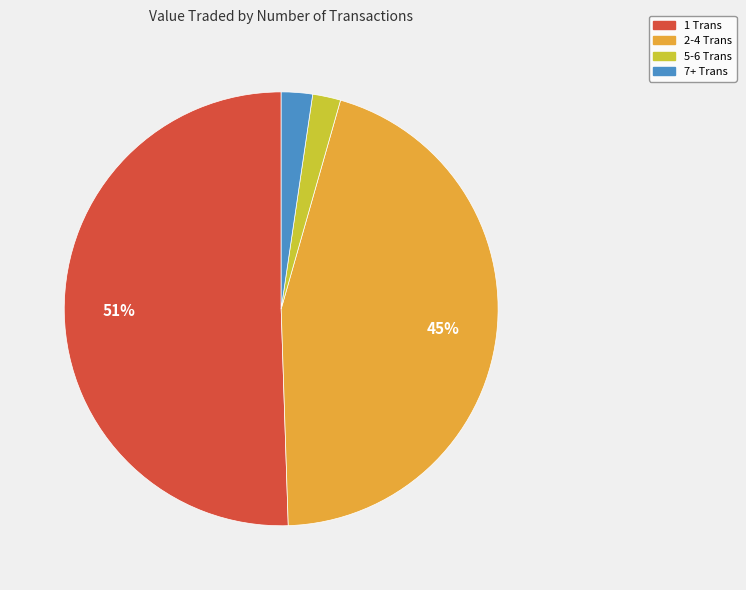

Does any single category account for the majority?

Yes